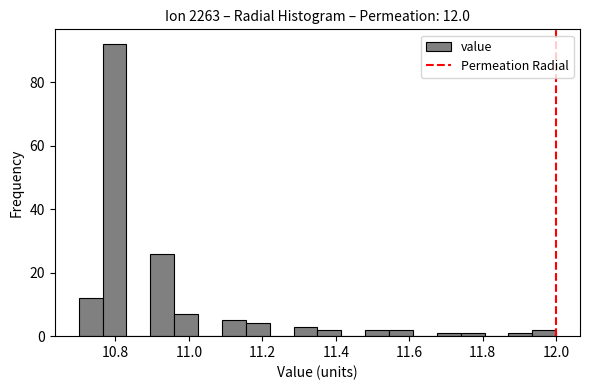

Around what value on the x-axis is the tallest bar? Give the approximate position of its centre, as read against the axis.

10.80